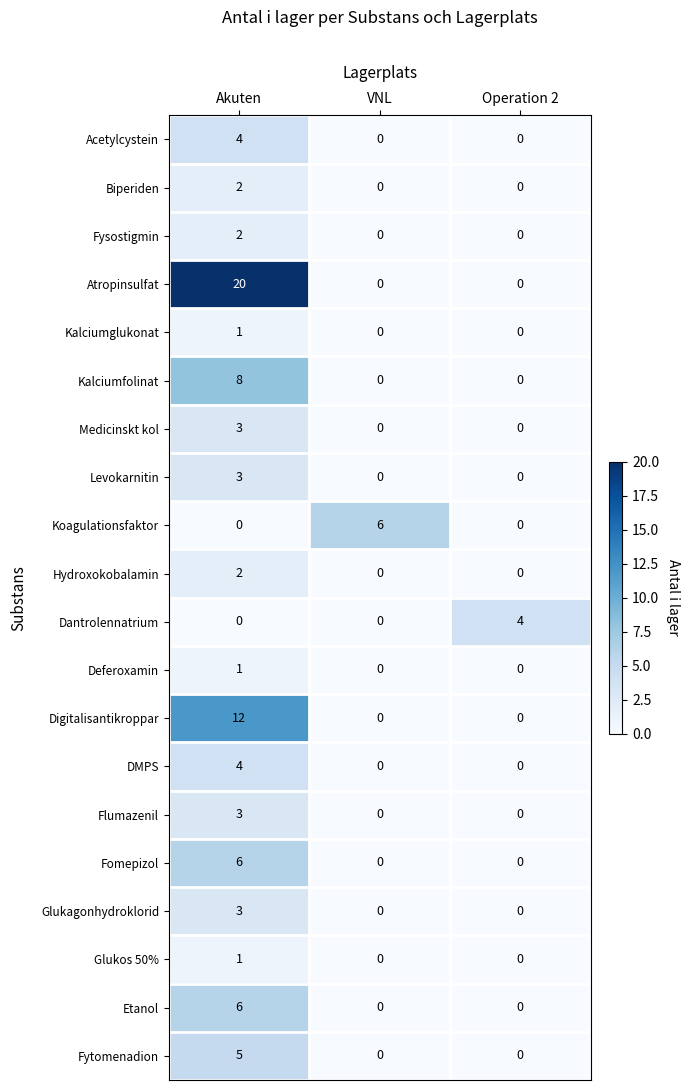

What is the average value of the Atropinsulfat series?

7